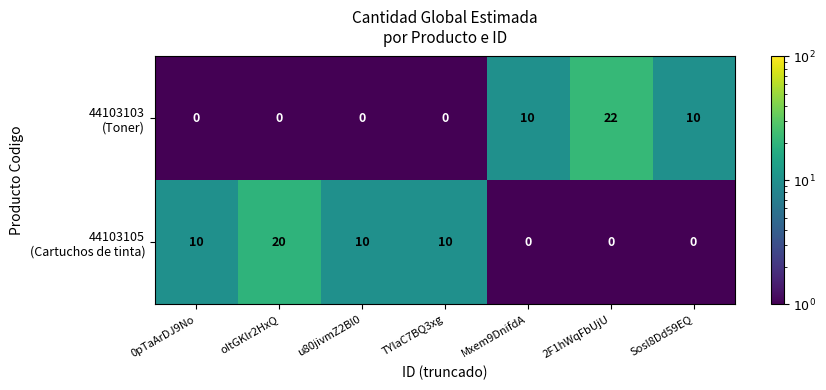

What is the greatest value displayed?

22